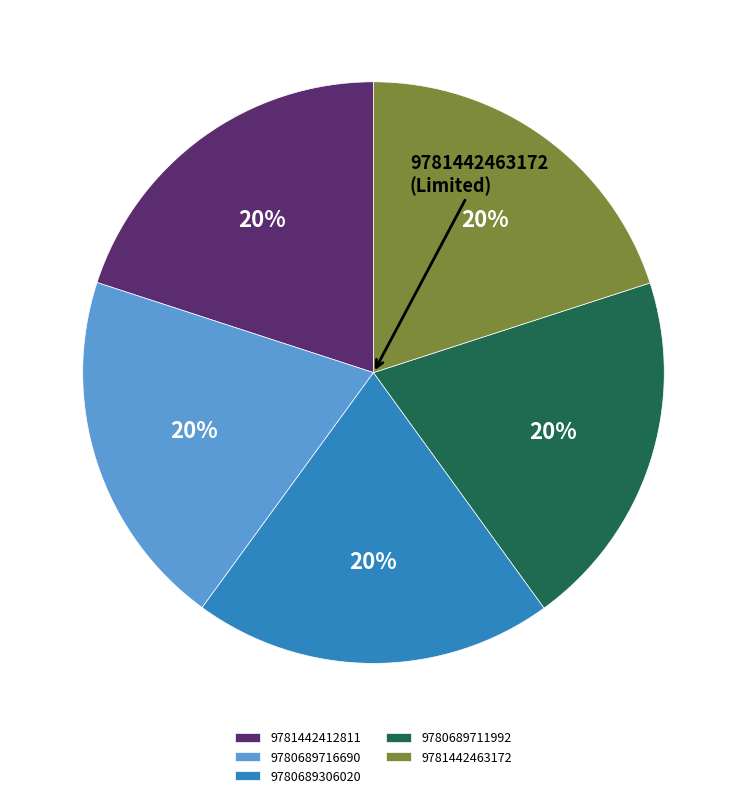

To the nearest percent, what percentage of the pie is 9780689716690?

20%